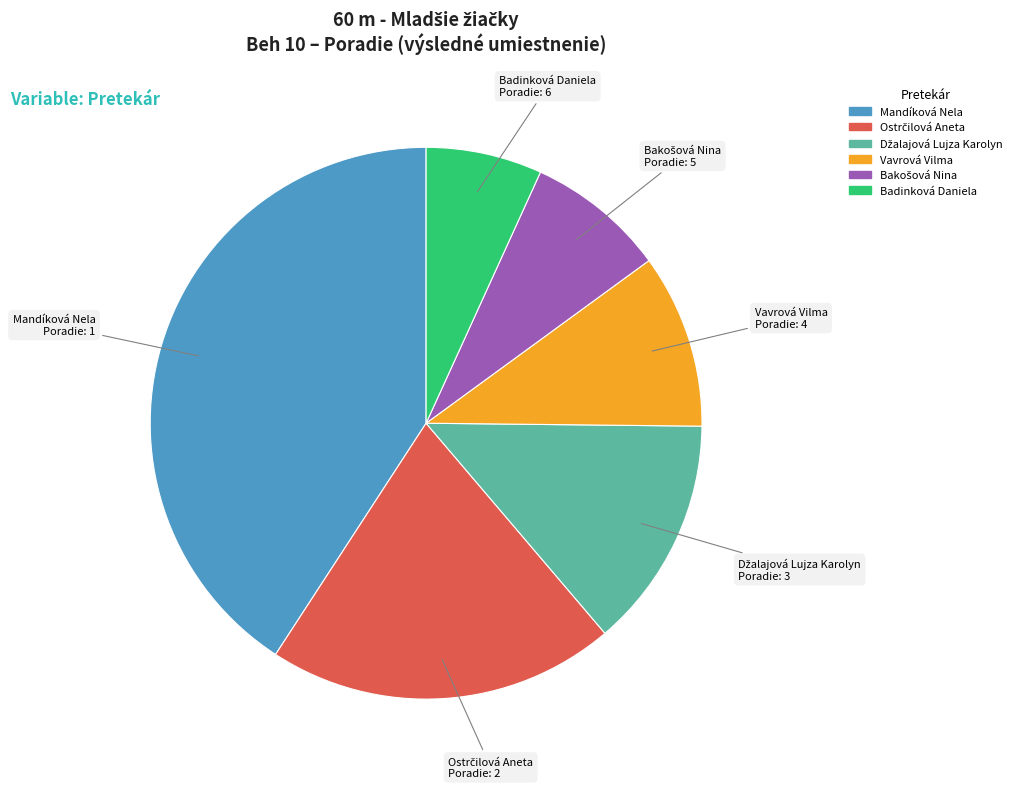

Does any single category account for the majority?

No